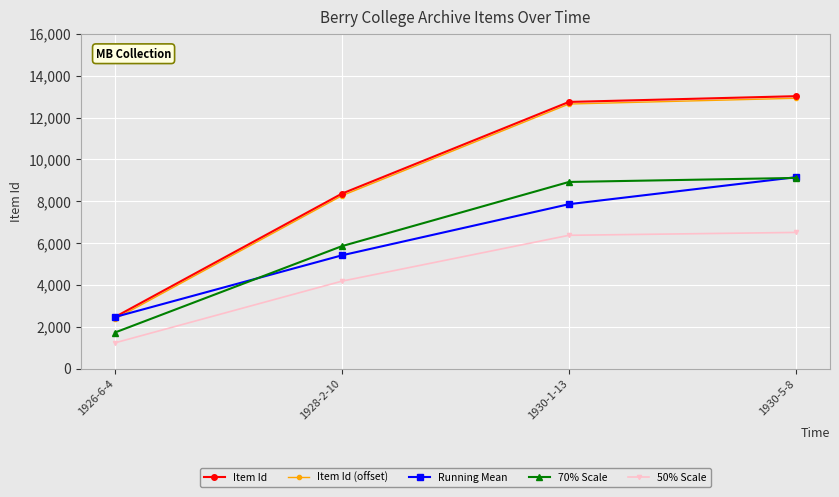

What is the difference between the maximum and minimum values in the Item Id series?

10551.0